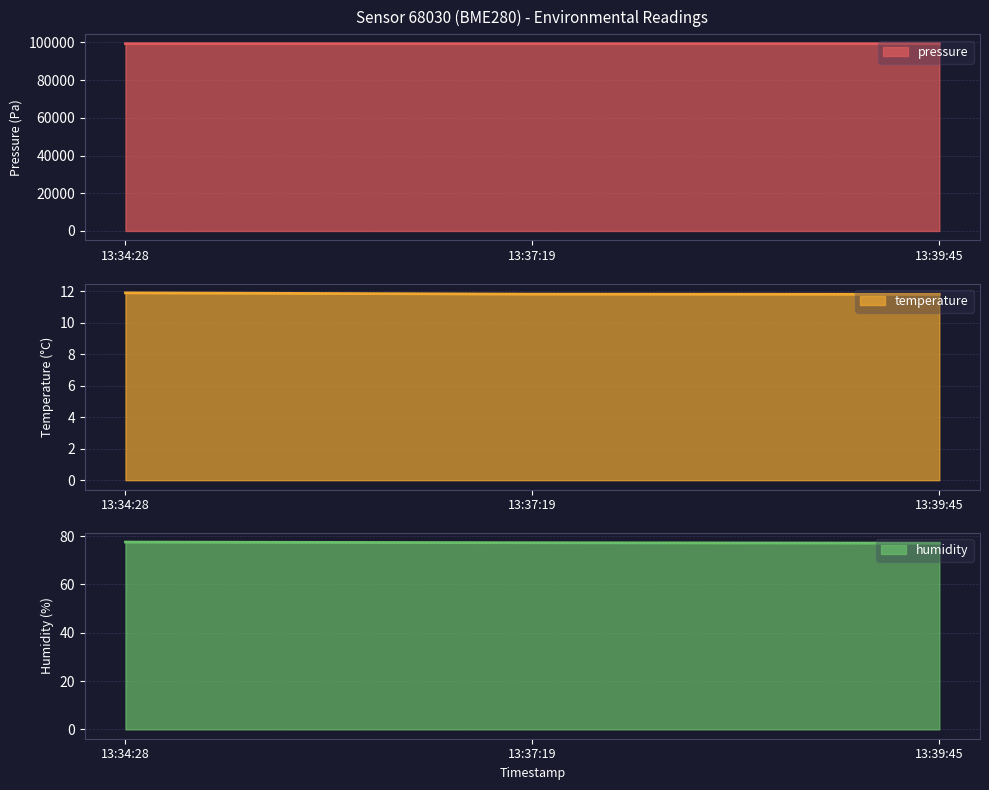

What is the maximum value for pressure line?

99362.4